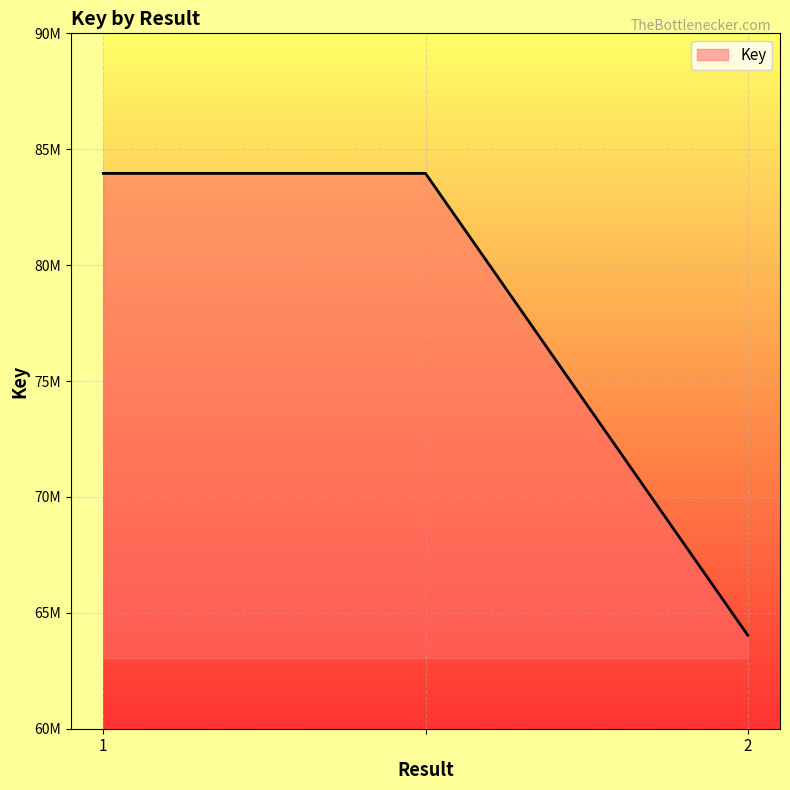

Does the chart display data point markers on the line(s)?

No